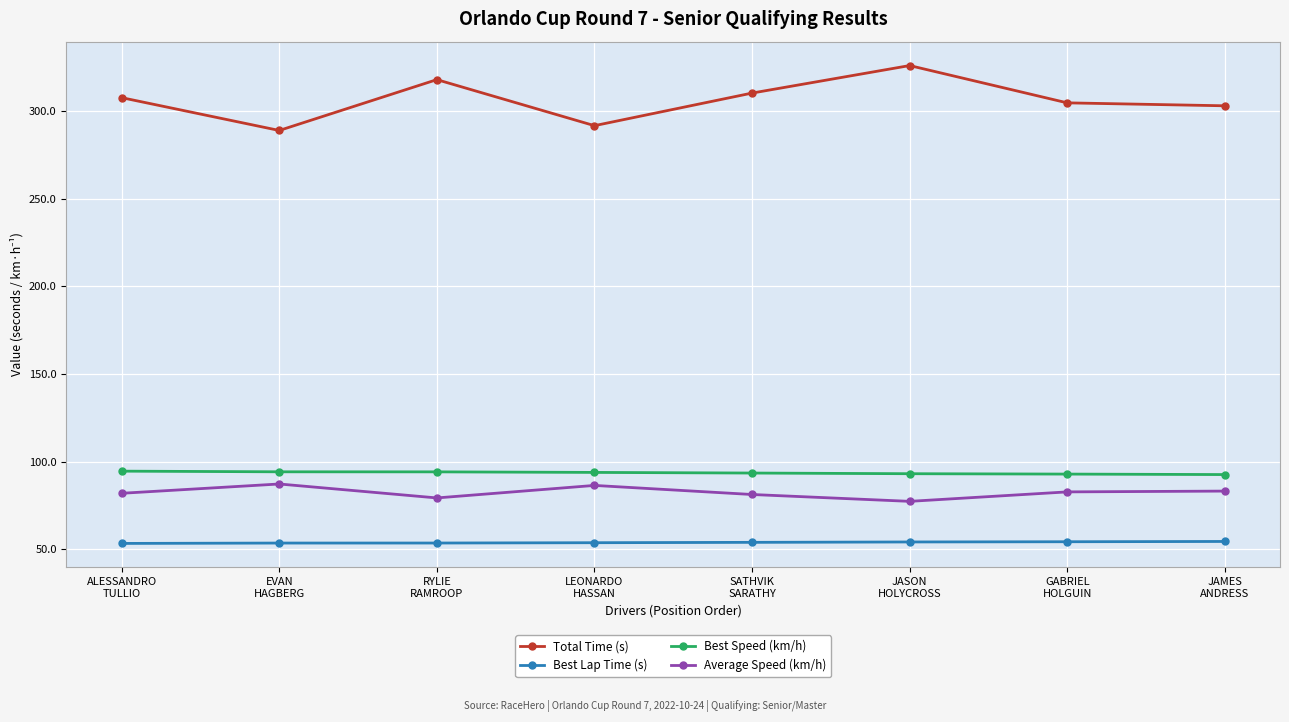

What is the sum of all Best Speed (km/h) values?

748.7